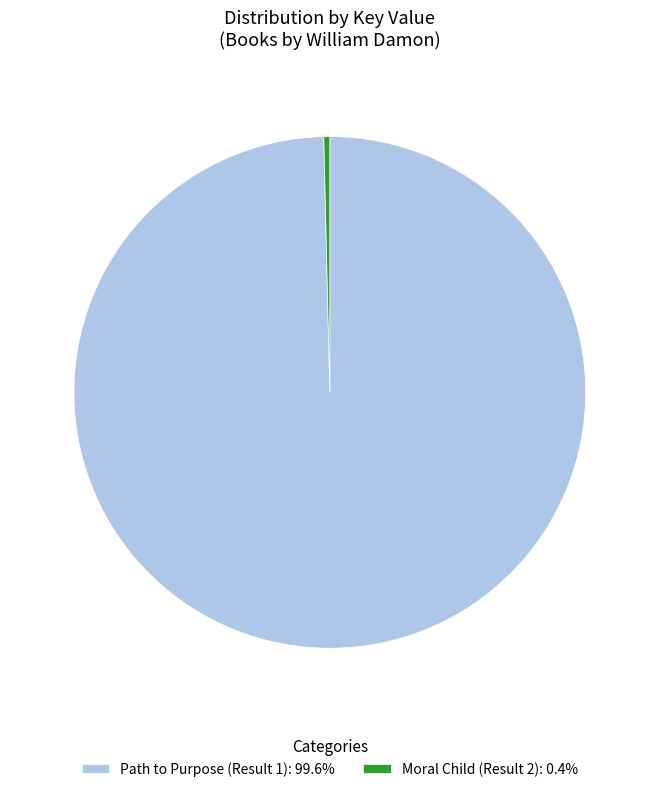

Which category has the biggest portion of the pie?

Path to Purpose (Result 1)